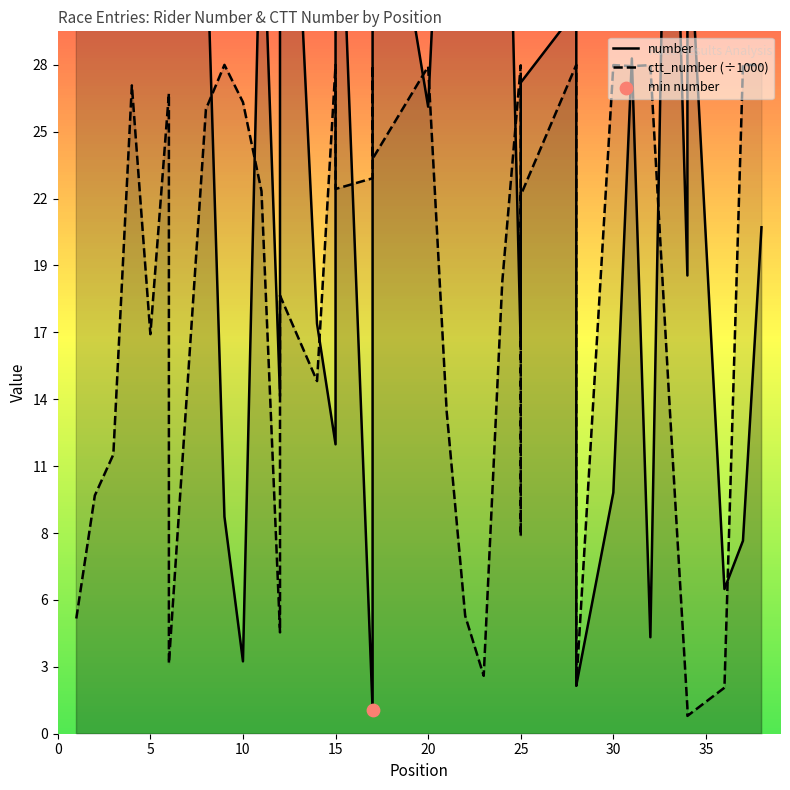

Which series reaches the minimum Y coordinate?

ctt_number